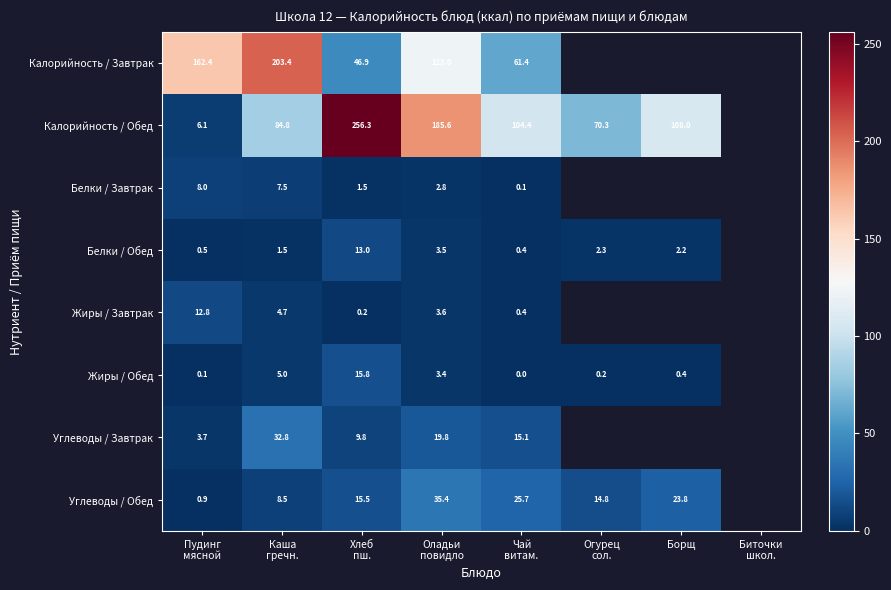

How many values in the Углеводы / Обед series exceed 23?

3